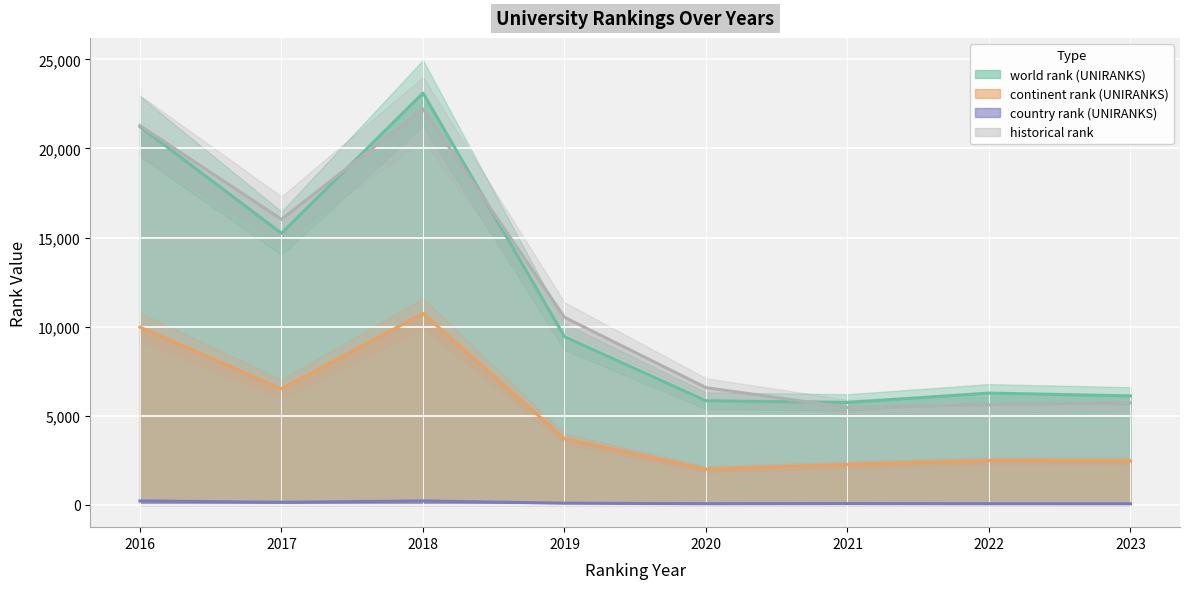

Is it true that world rank (UNIRANKS) equals 12310 at 2019?

False